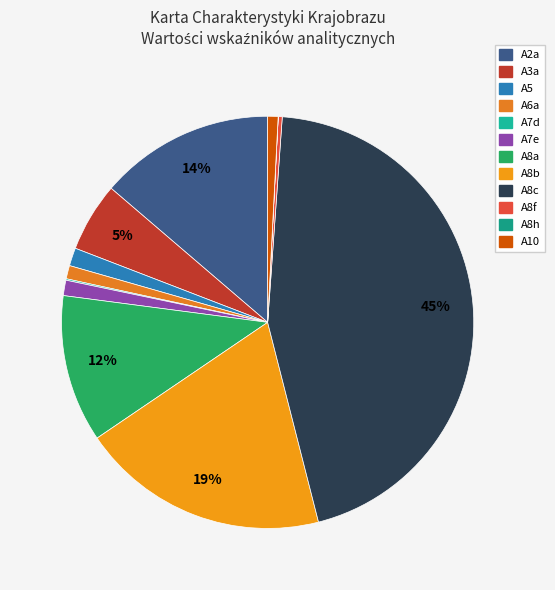

To the nearest percent, what portion does A8a represent?

12%